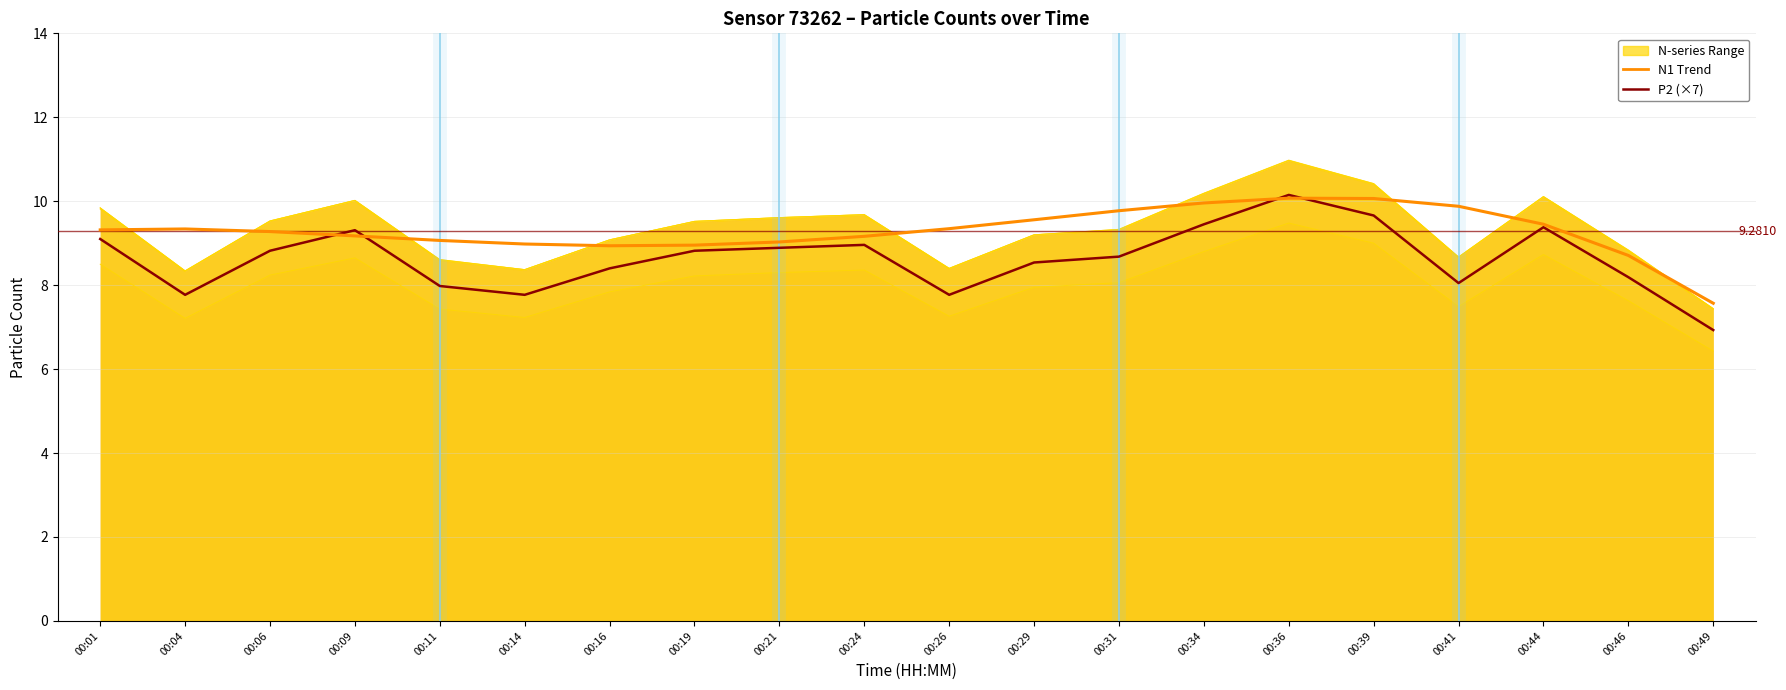

Read the N1 Trend value at 00:39.

10.1